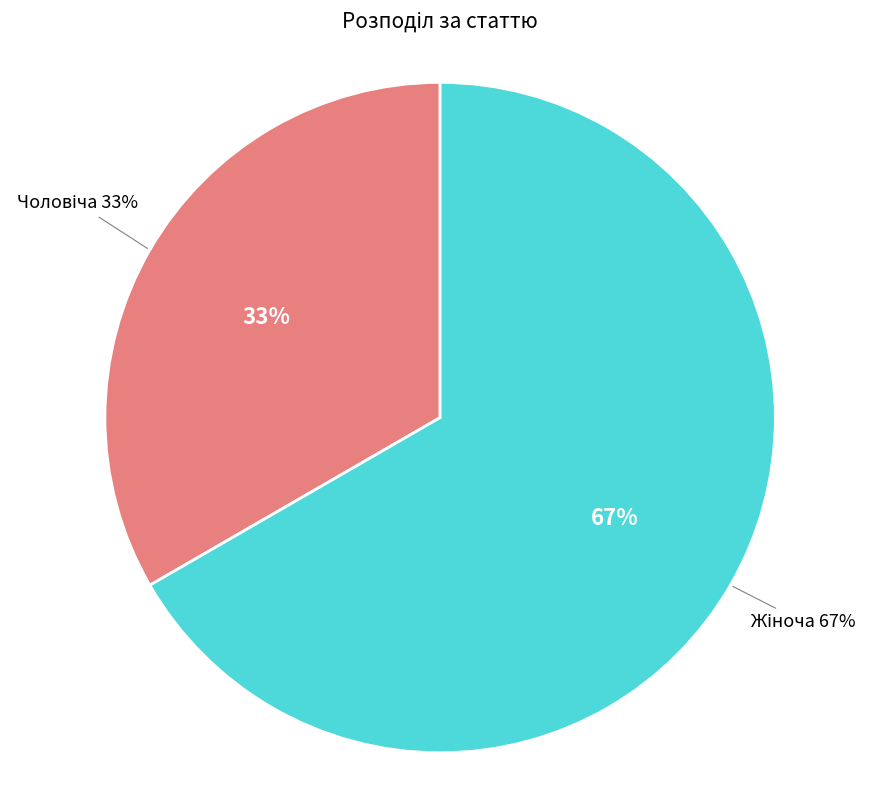

To the nearest percent, what is the combined percentage of Жіноча and Чоловіча?

100%